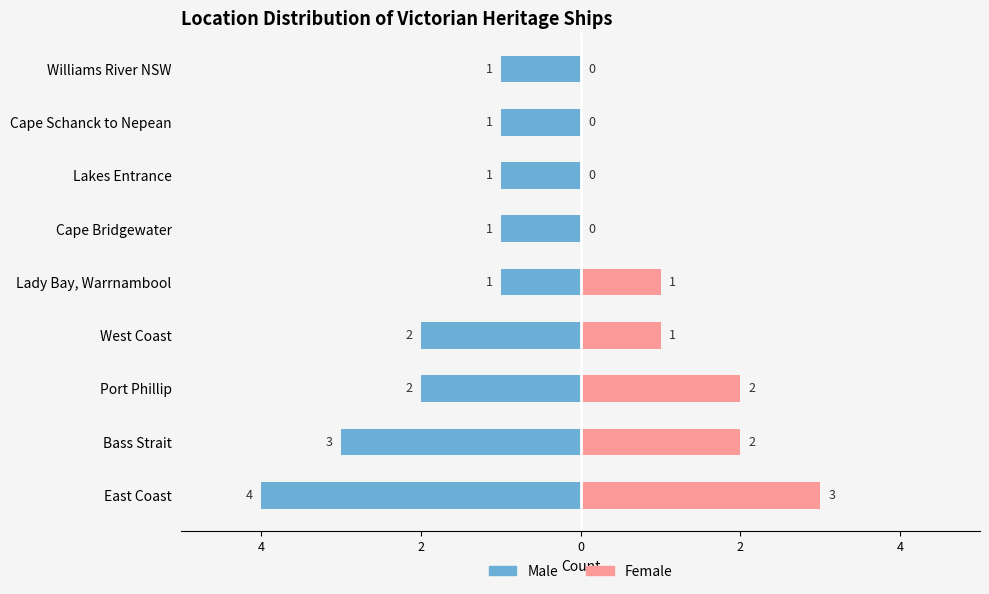

What is the average value of the Male series?

-2